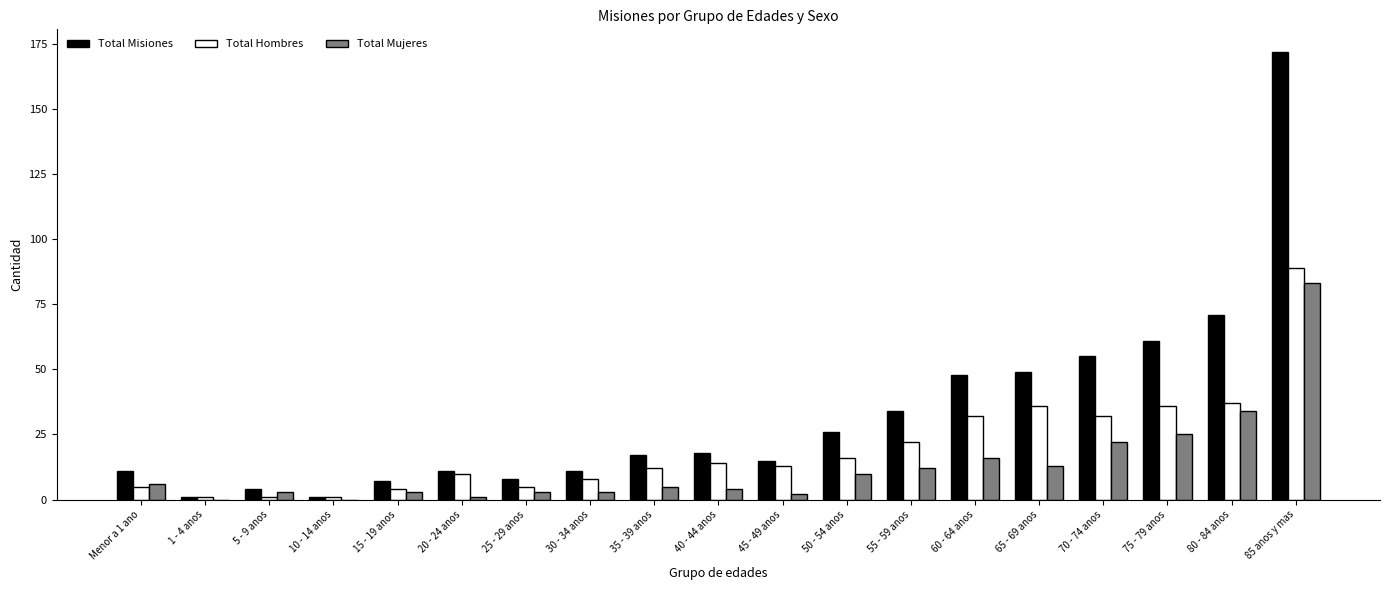

True or false: Total Mujeres has a value of 22 at 70 - 74 anos.

True